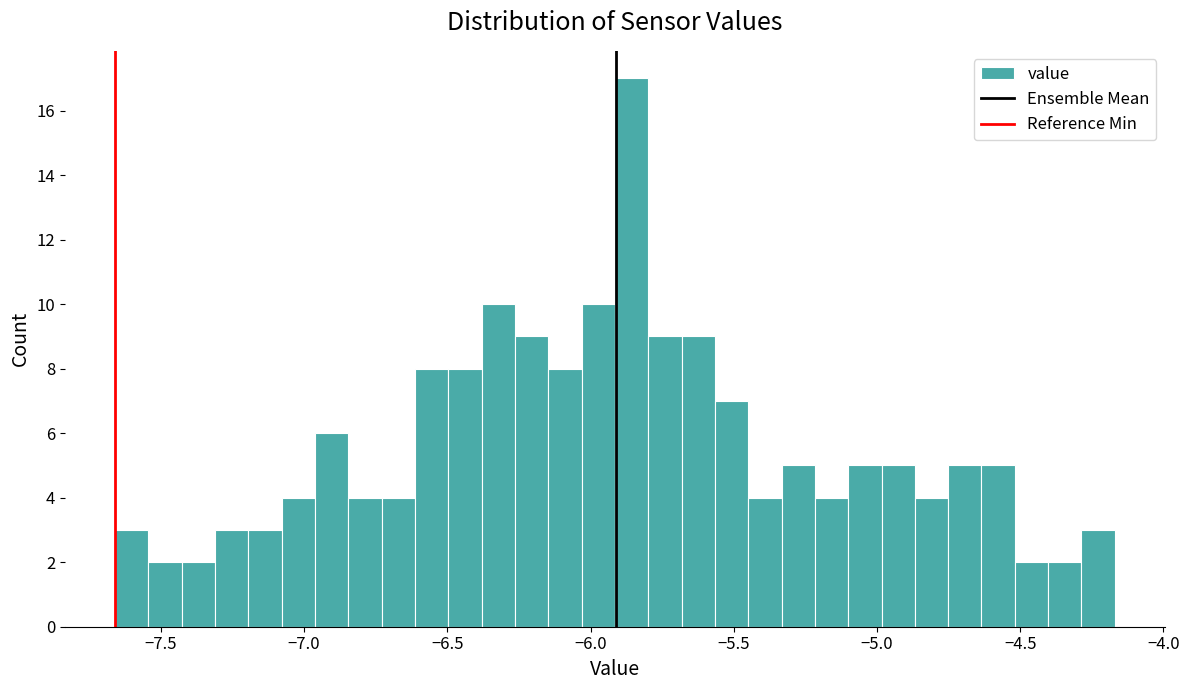

Around what value on the x-axis is the tallest bar? Give the approximate position of its centre, as read against the axis.

-5.85